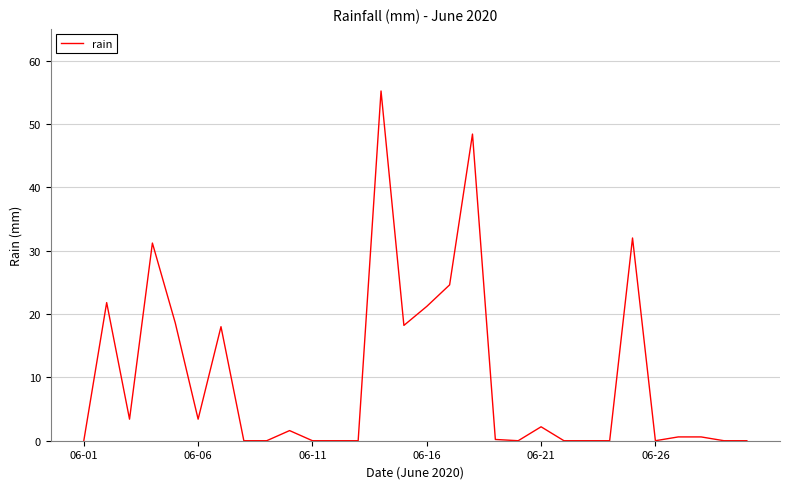

How many series are shown in this chart?

1